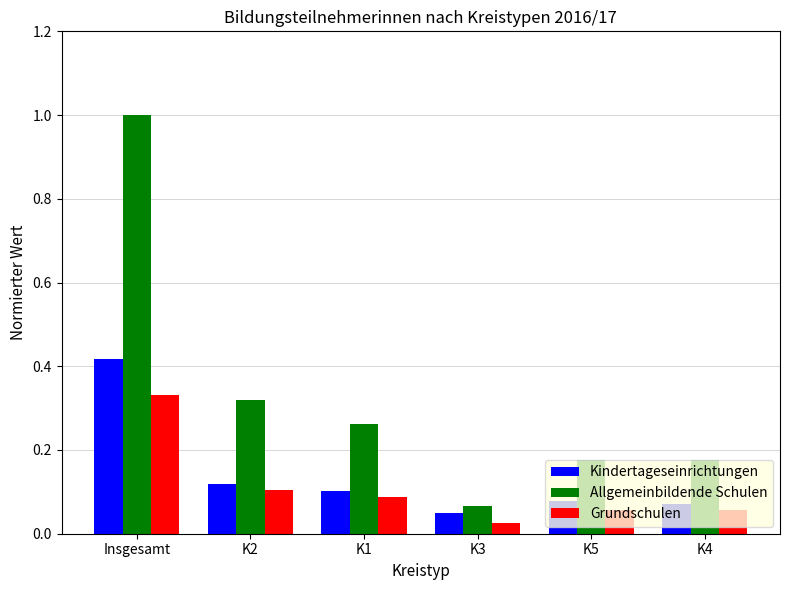

Is the value of Allgemeinbildende Schulen at K1 greater than the value of Kindertageseinrichtungen at Insgesamt?

No